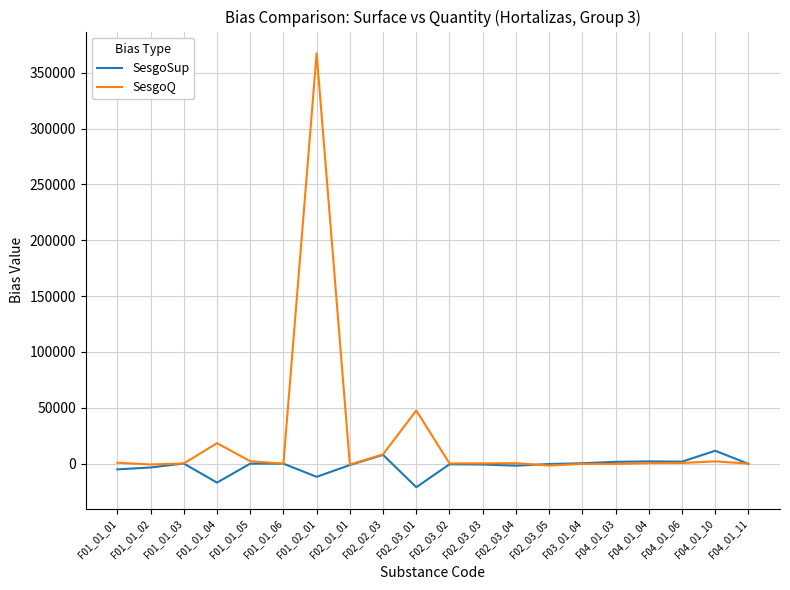

At which label does SesgoQ reach its peak?

F01_02_01